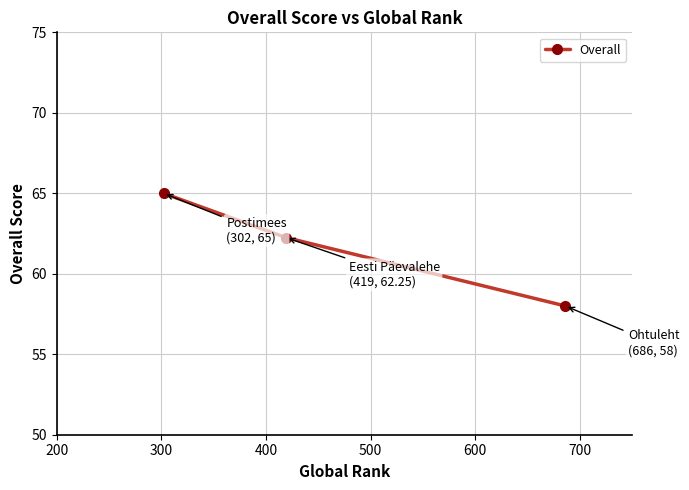

What is the smallest value displayed?

58.0